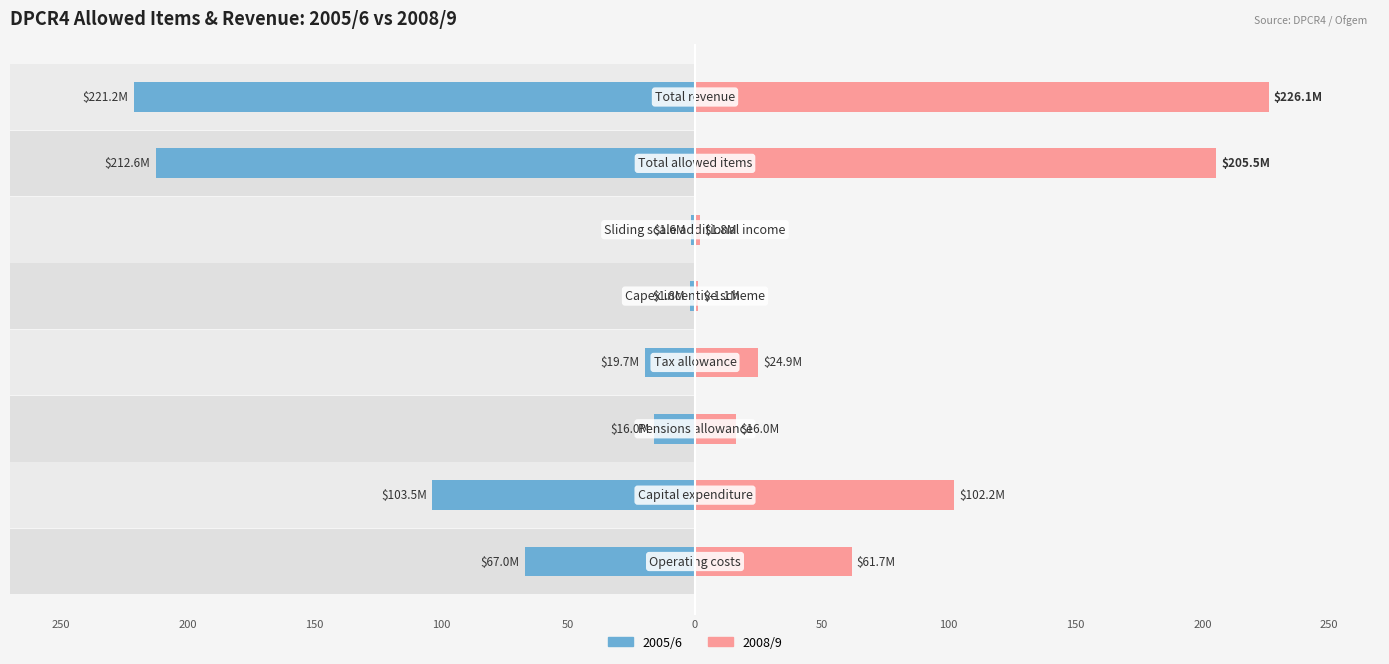

The 2005/6 series shows -21.7 at 150. True or false?

False